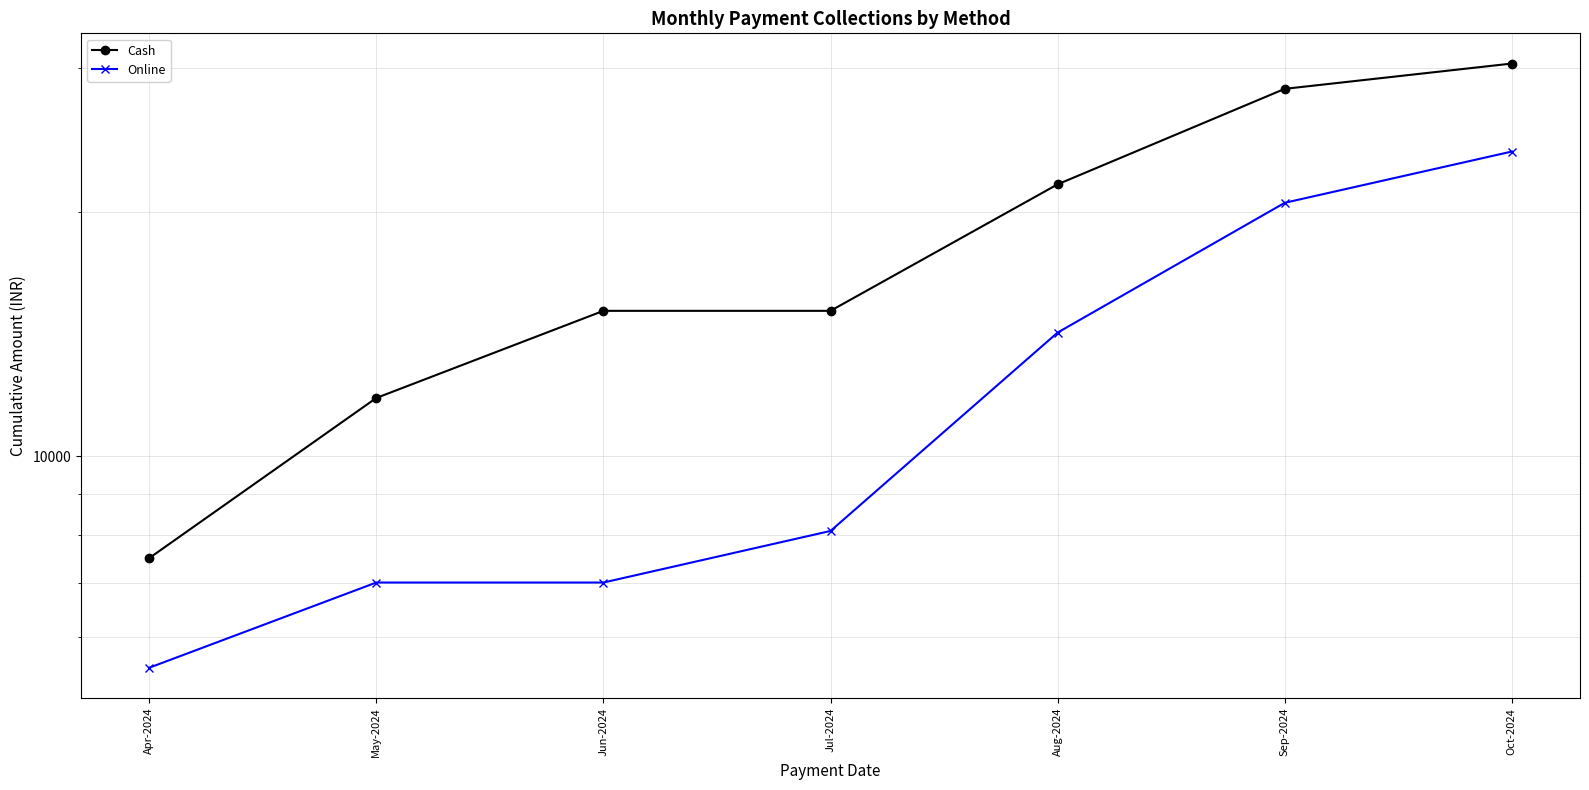

Does the chart display data point markers on the line(s)?

Yes